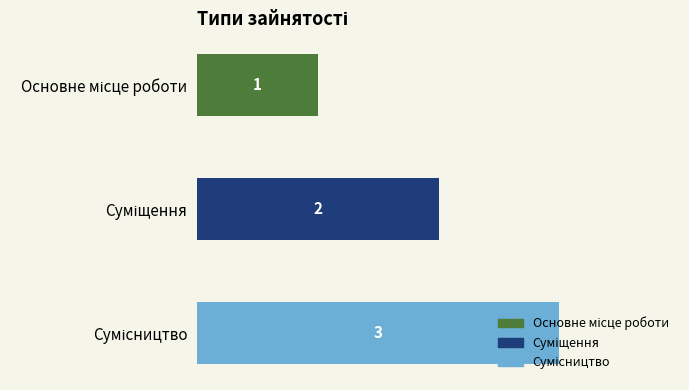

How many data points are less than 2?

1